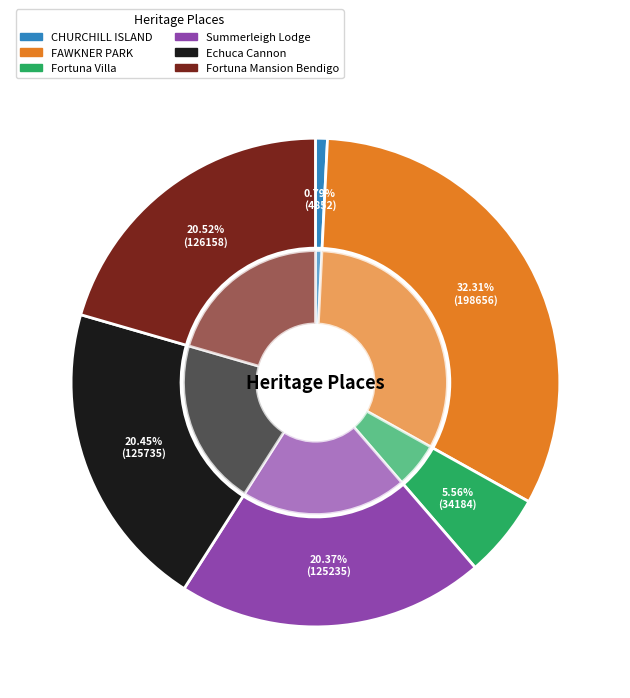

How many segments does this pie chart have?

6